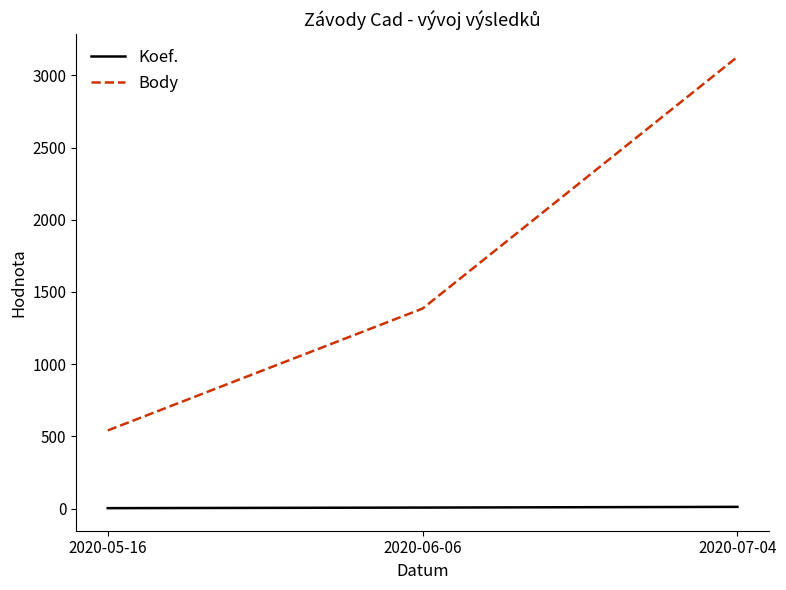

At which label is Body closest to 1834?

2020-06-06